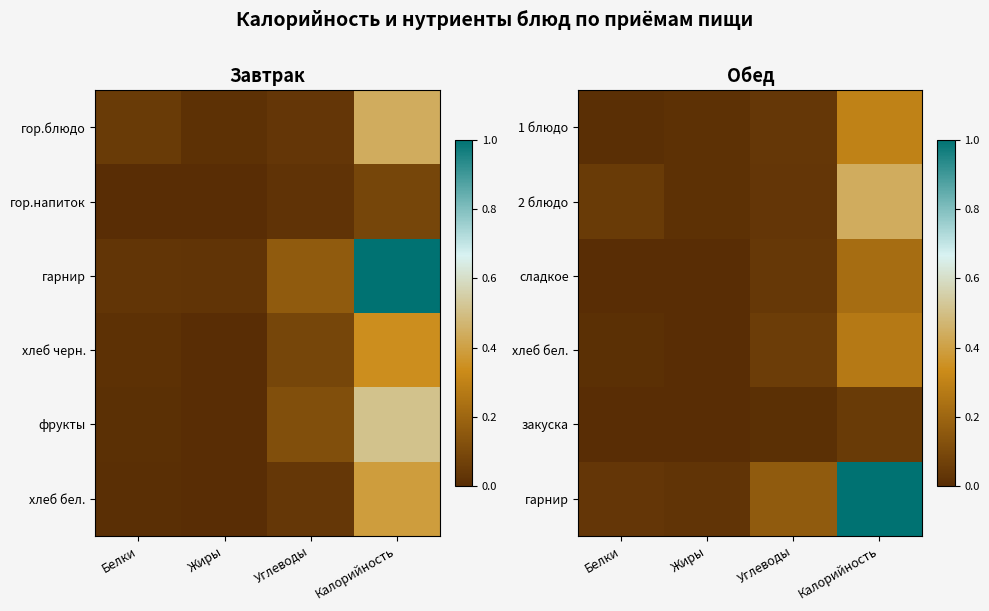

Which has a higher value, Калорийность or Жиры?

Калорийность